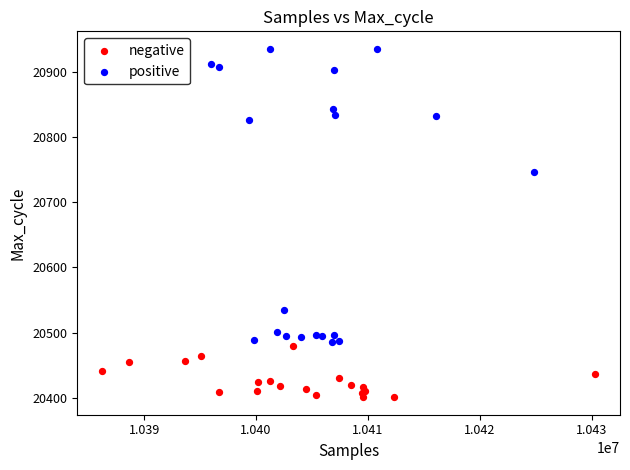

Which series contains the highest Y value?

positive